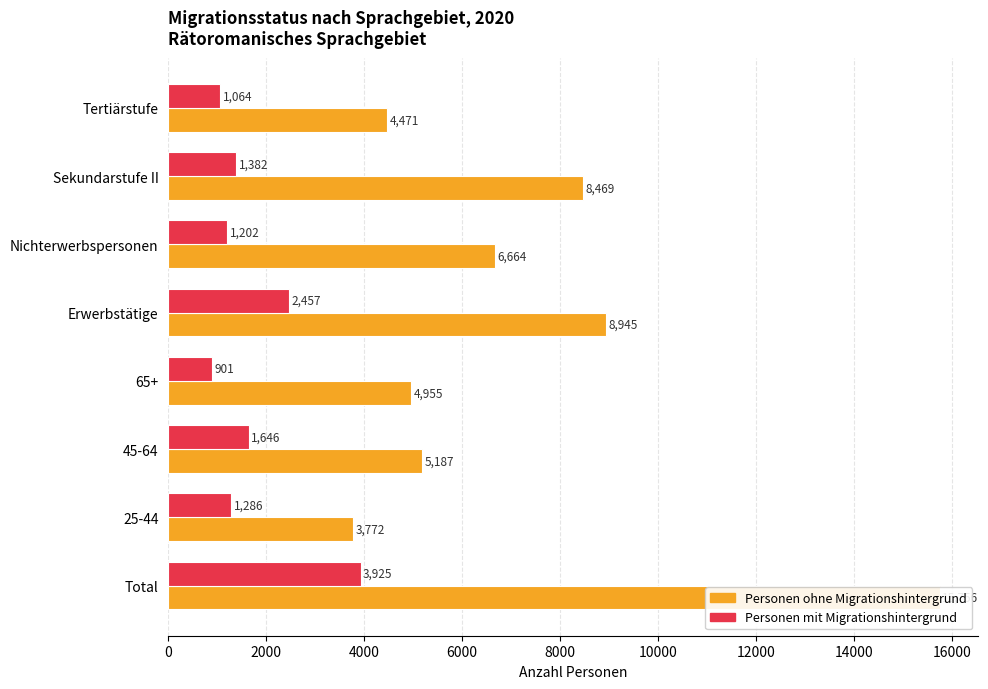

At how many categories does at least one series exceed 1448?

8